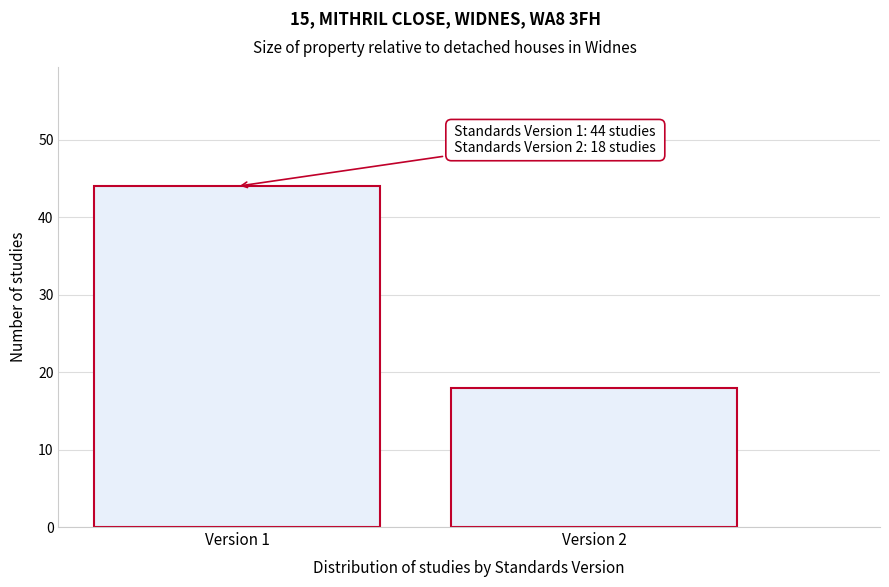

Reading left to right, transcribe all the data shown in this chart.

Version 1=44	Version 2=18